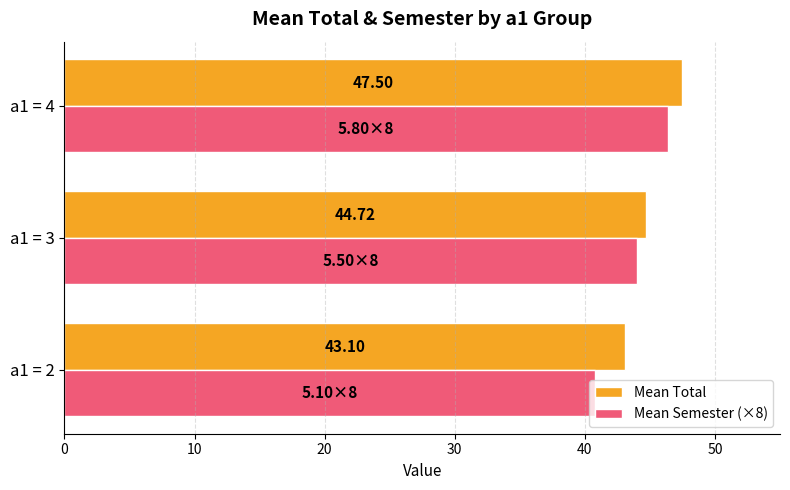

Rank the series by their maximum value, from highest to lowest.

Mean Total, Mean Semester (×8)